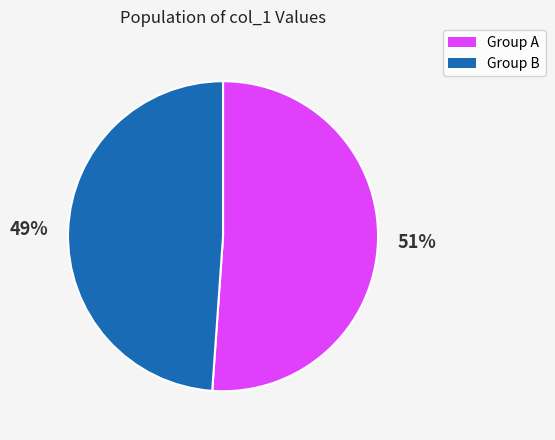

To the nearest percent, what is the average slice percentage?

50%